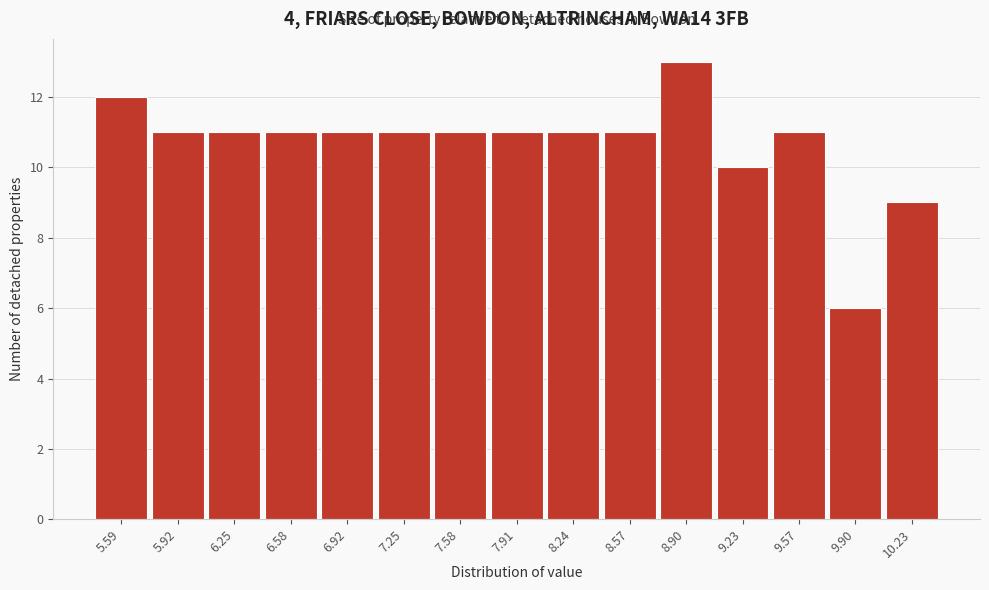

Reading right to left, transcribe all the data shown in this chart.

9	6	11	10	13	11	11	11	11	11	11	11	11	11	12